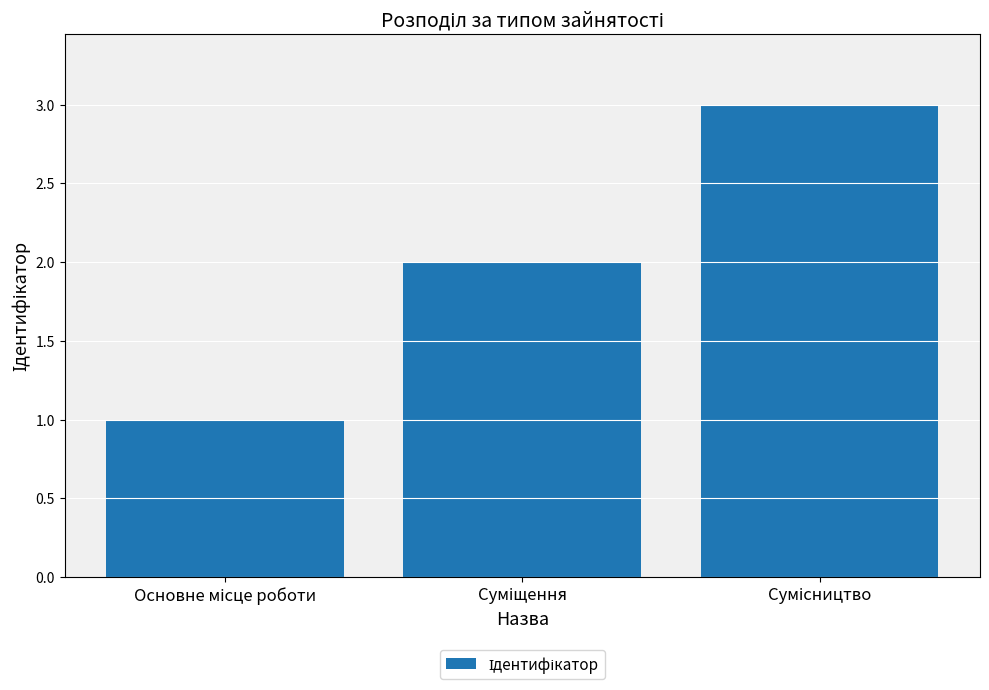

What is the greatest value displayed?

3